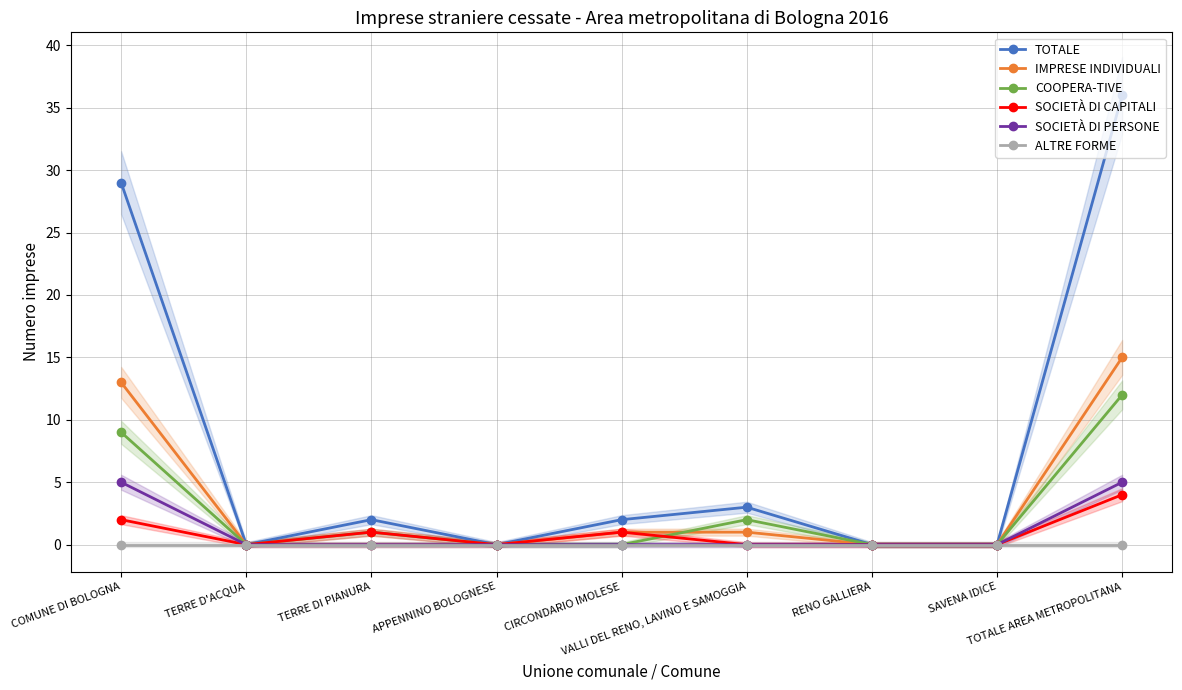

Reading left to right, transcribe all the data shown in this chart.

TOTALE: 29	0	2	0	2	3	0	0	36
IMPRESE INDIVIDUALI: 13	0	0	0	1	1	0	0	15
COOPERA-TIVE: 9	0	1	0	0	2	0	0	12
SOCIETÀ DI CAPITALI: 2	0	1	0	1	0	0	0	4
SOCIETÀ DI PERSONE: 5	0	0	0	0	0	0	0	5
ALTRE FORME: 0	0	0	0	0	0	0	0	0